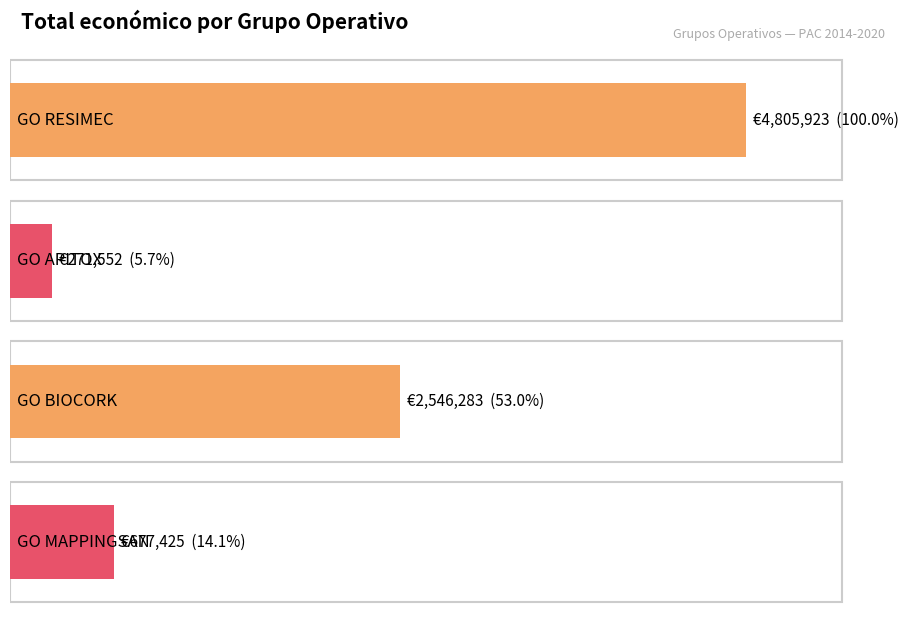

What is the difference between the values at GO APITOX and GO MAPPINGSAN?

405873